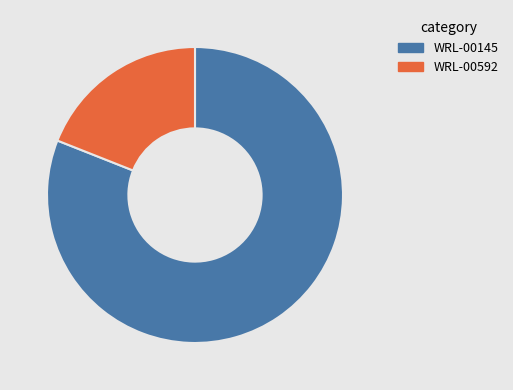

How many slices are in this pie chart?

2